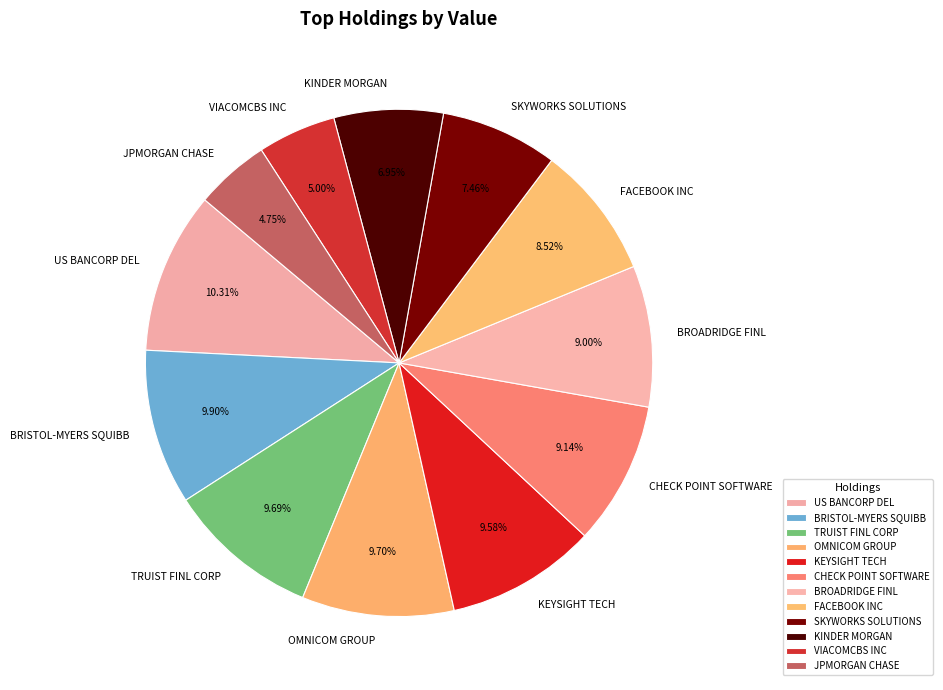

To the nearest percent, what percentage of the pie is US BANCORP DEL?

10%